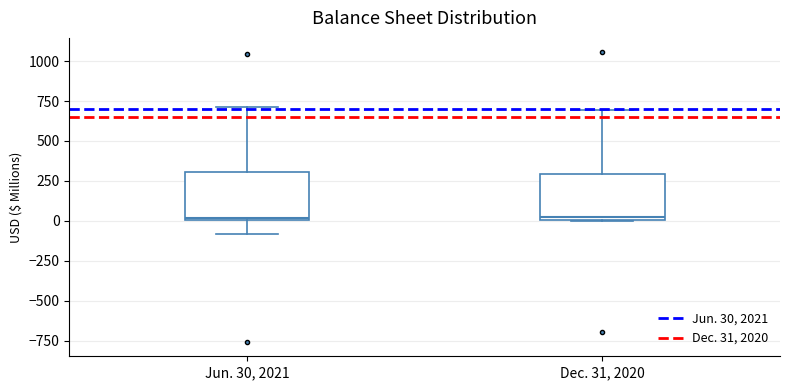

Reading left to right, transcribe this box plot: for each box, give where its median line is, the range the box spans, and where its two whiskers end, as read against the y-axis. The values are not printed on the chart, so give them approximately, as read against the axis.

Jun. 30, 2021: median 0, box 0 to 300, whiskers -100 to 700
Dec. 31, 2020: median 50, box 0 to 300, whiskers 0 to 700